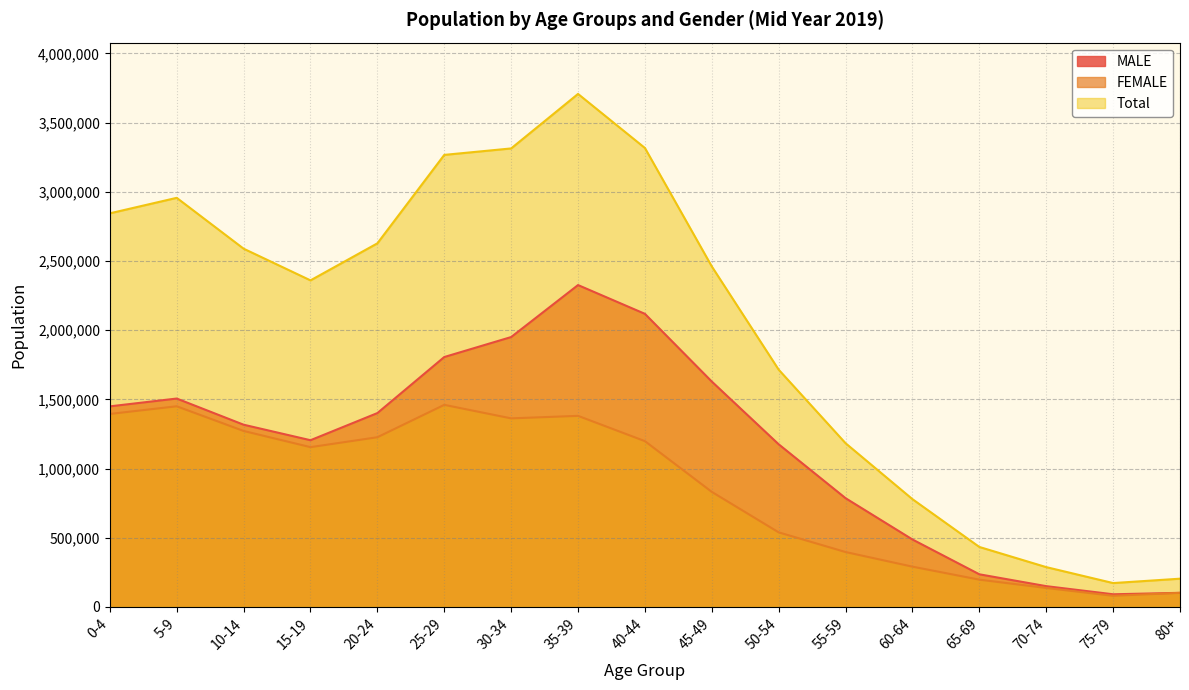

What is the maximum value shown in the chart?

3707231